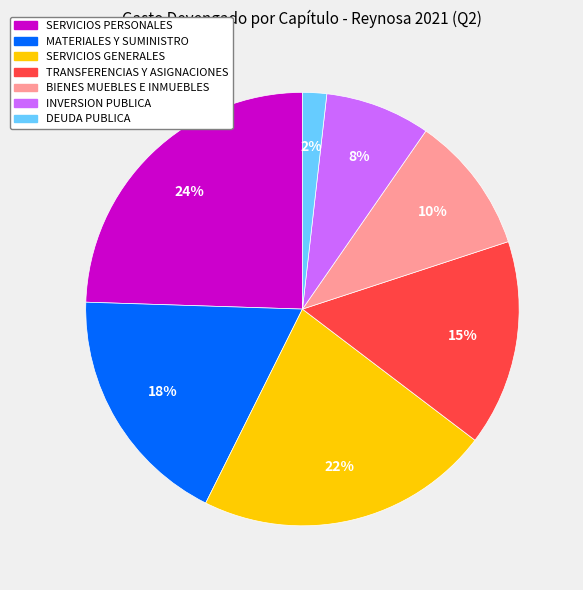

Is there a majority slice in this chart?

No